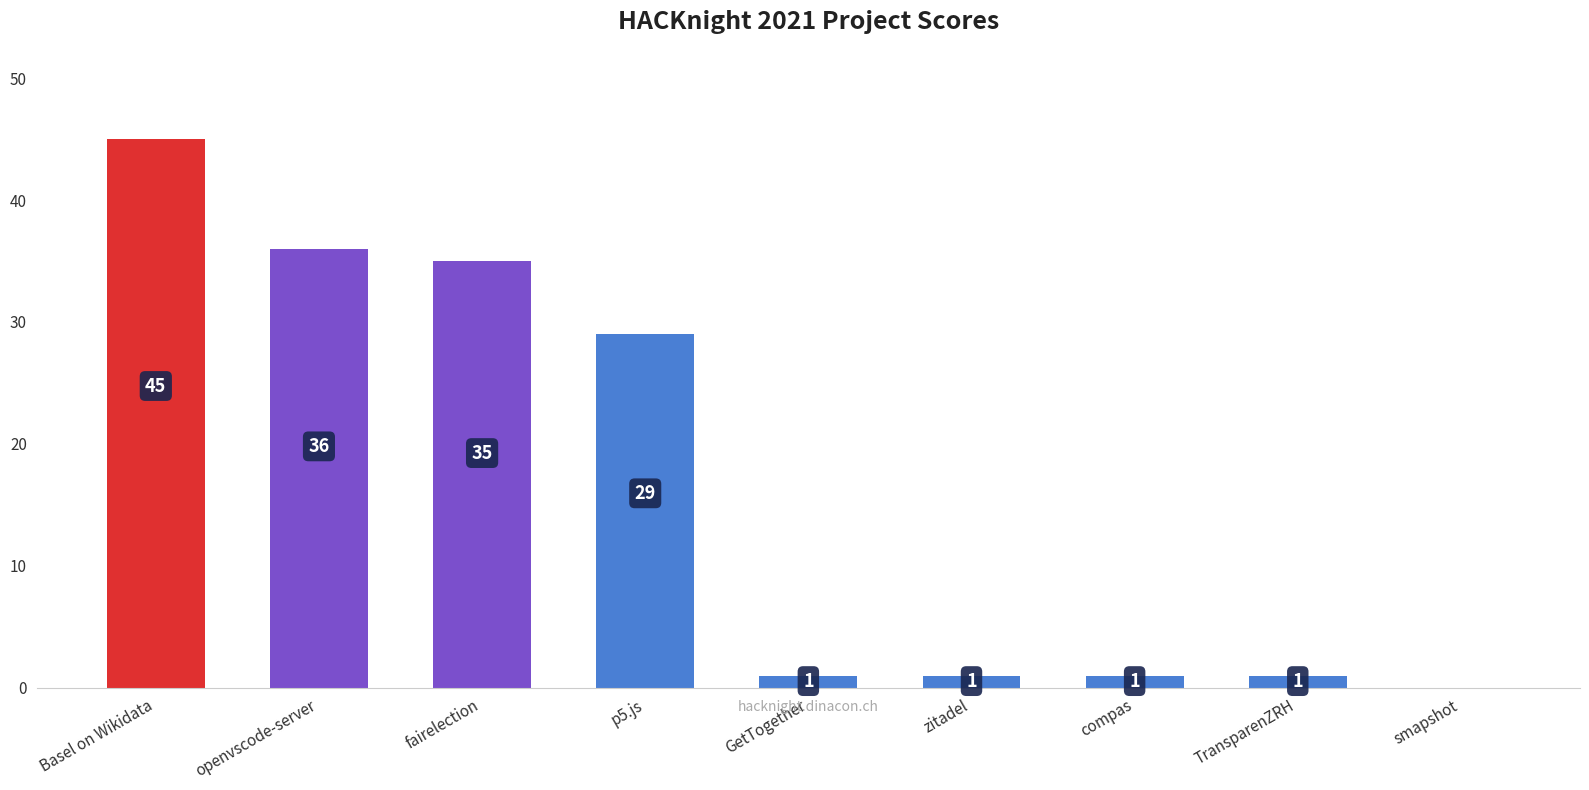

Count the number of categories in the chart.

9